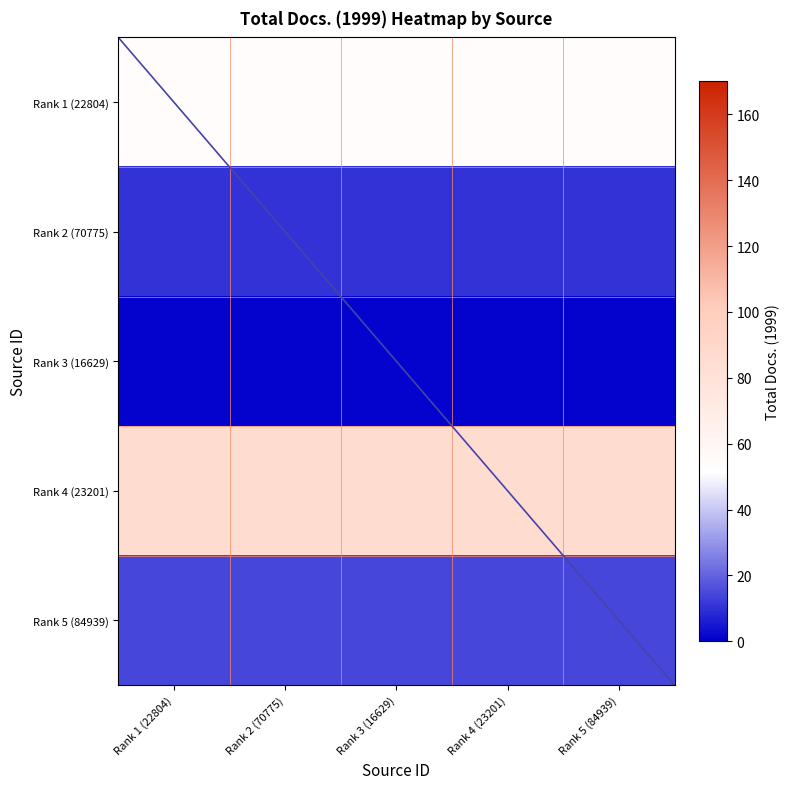

What is the total value across all series at Rank 4 (23201)?

165